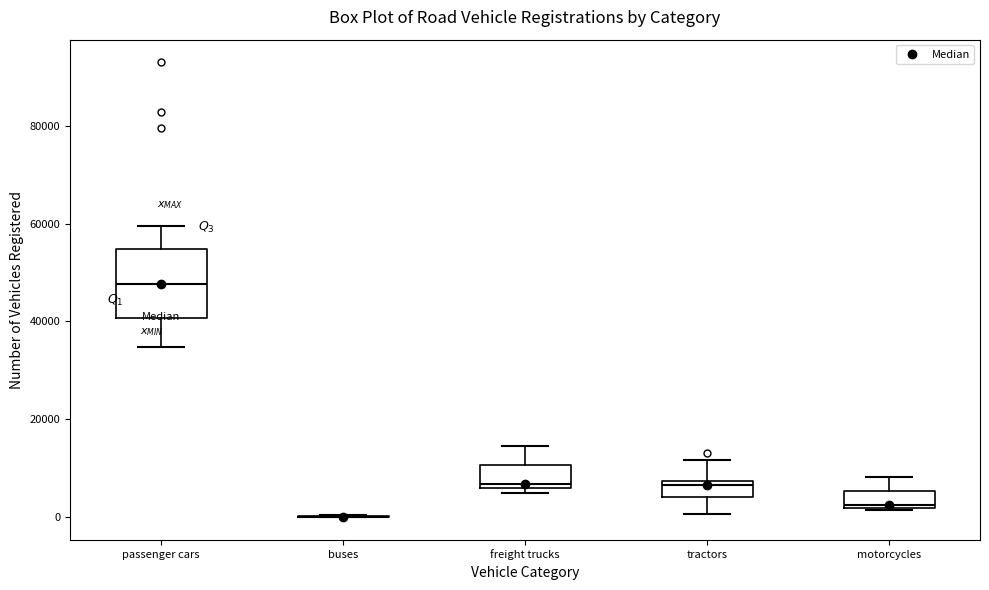

Where is the upper edge of the box for passenger cars on the y-axis? The values are not printed on the chart, so give them approximately, as read against the axis.

54000